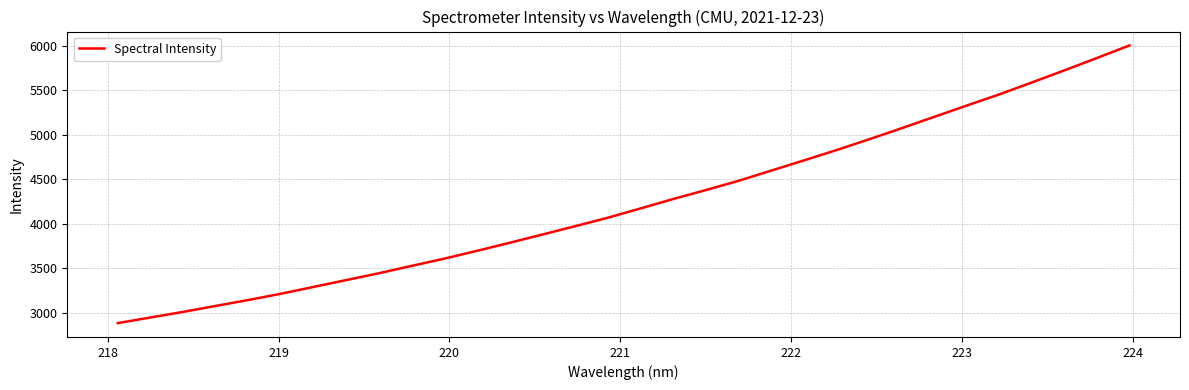

What is the difference between the second highest and minimum values?

2978.7